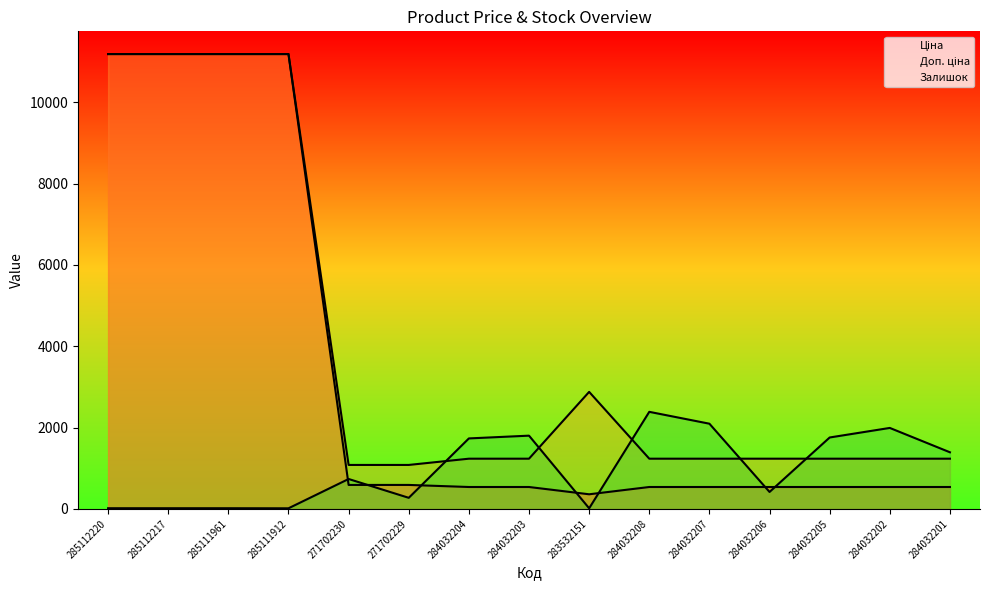

True or false: Ціна and Доп. ціна intersect in this chart.

False